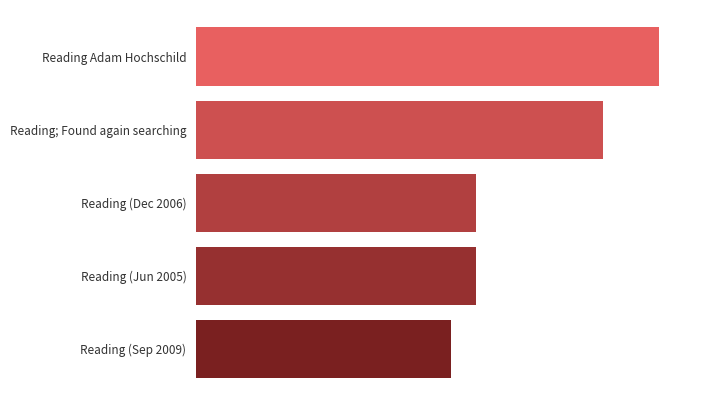

What is the minimum value shown in the chart?

12862